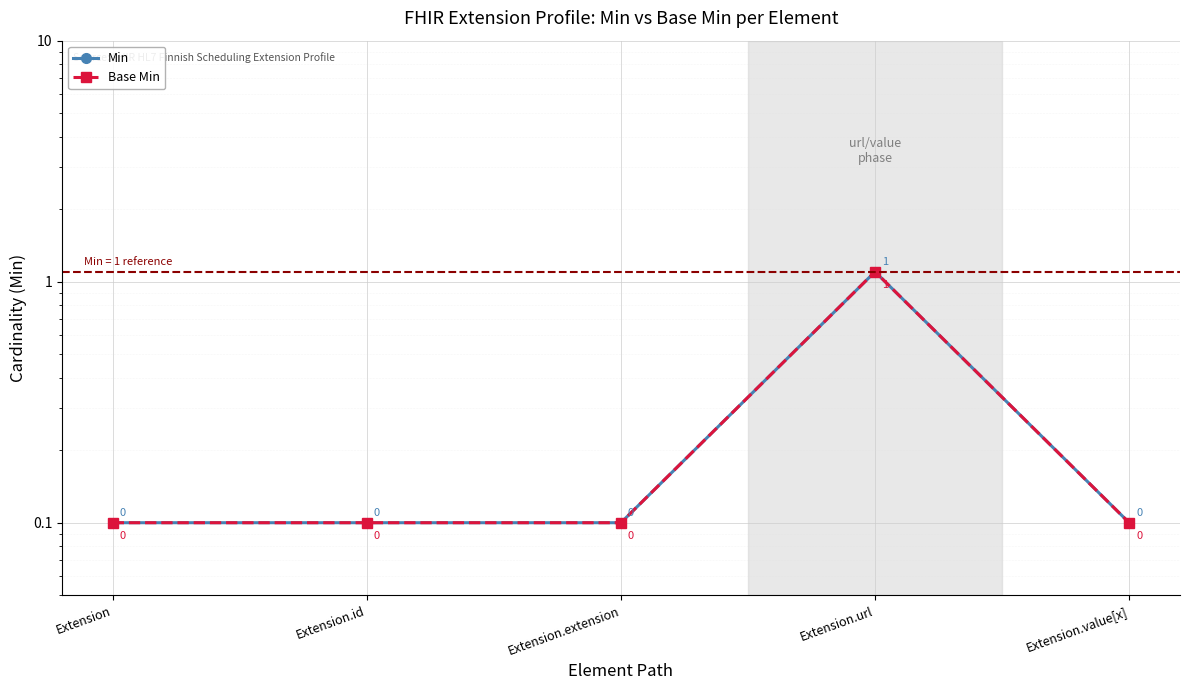

What is the total value across all series at Extension.value[x]?

0.2